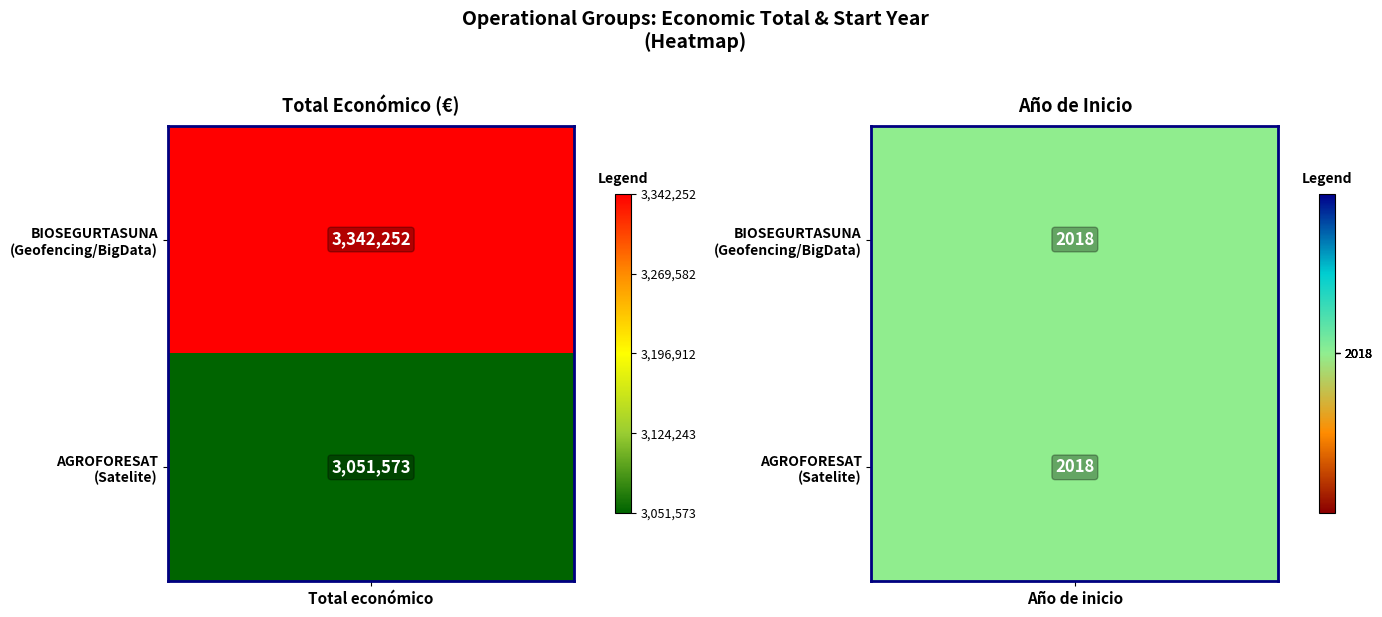

Is the value of BIOSEGURTASUNA at Total económico greater than the value of AGROFORESAT at Total económico?

Yes